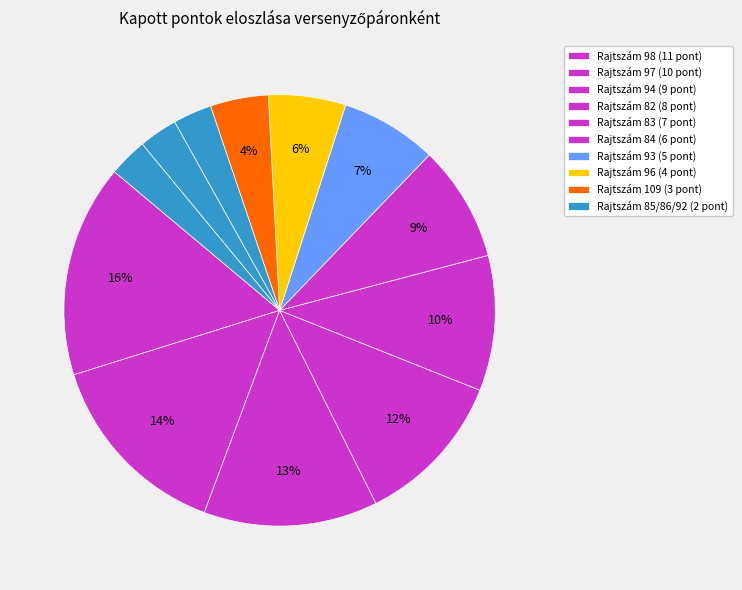

Count the number of slices in the pie.

12